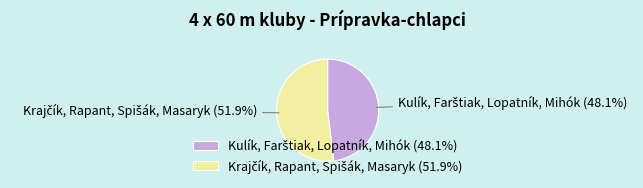

Does any single category account for the majority?

Yes